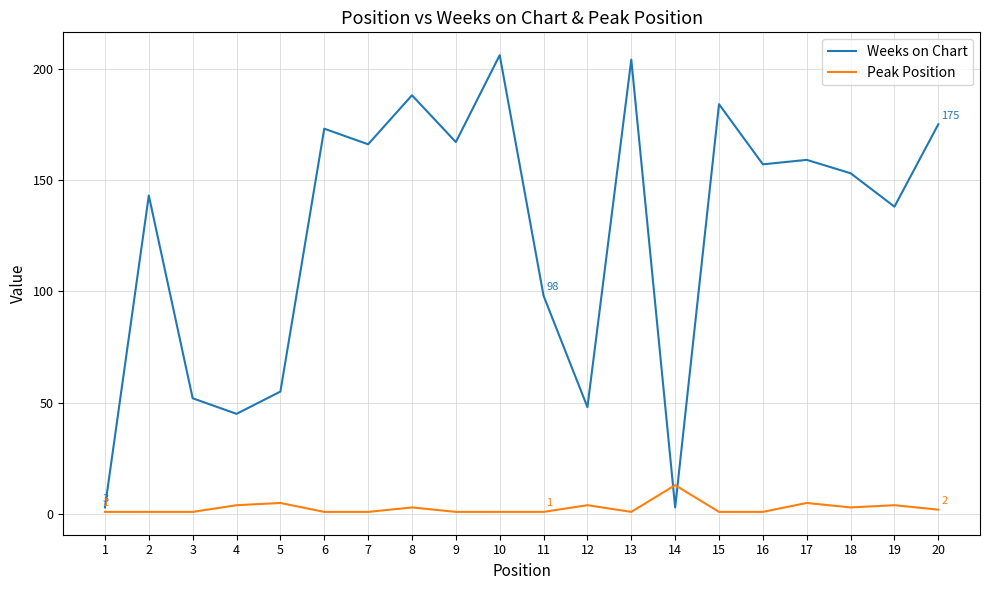

Rank the series at 15 from lowest to highest value.

Peak Position, Weeks on Chart